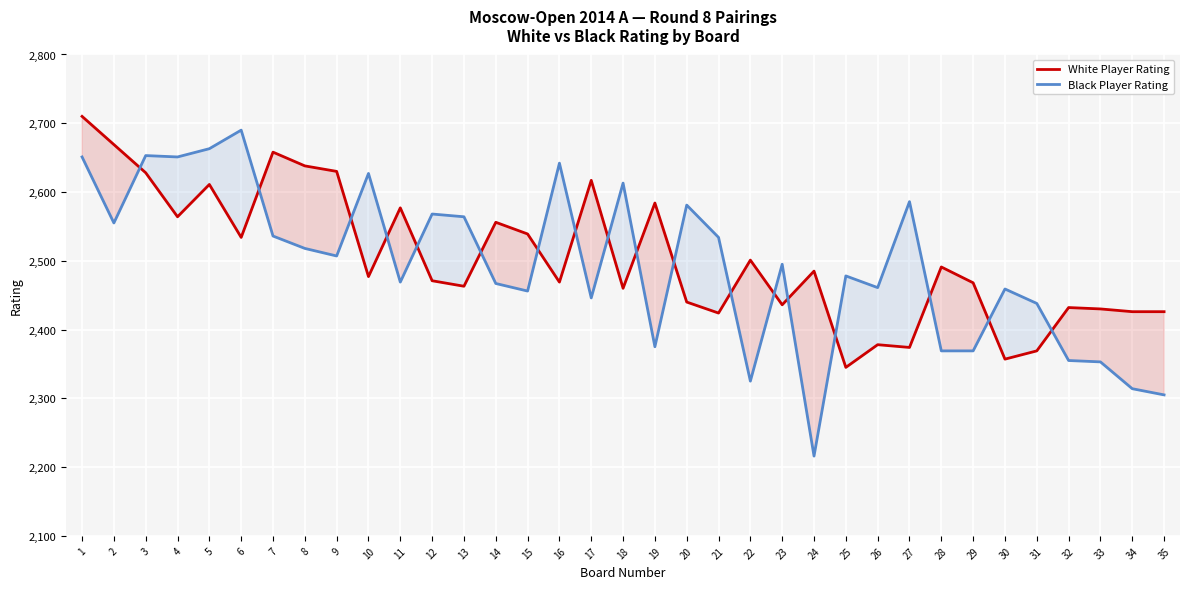

At which label is White Player Rating closest to 2527?

6